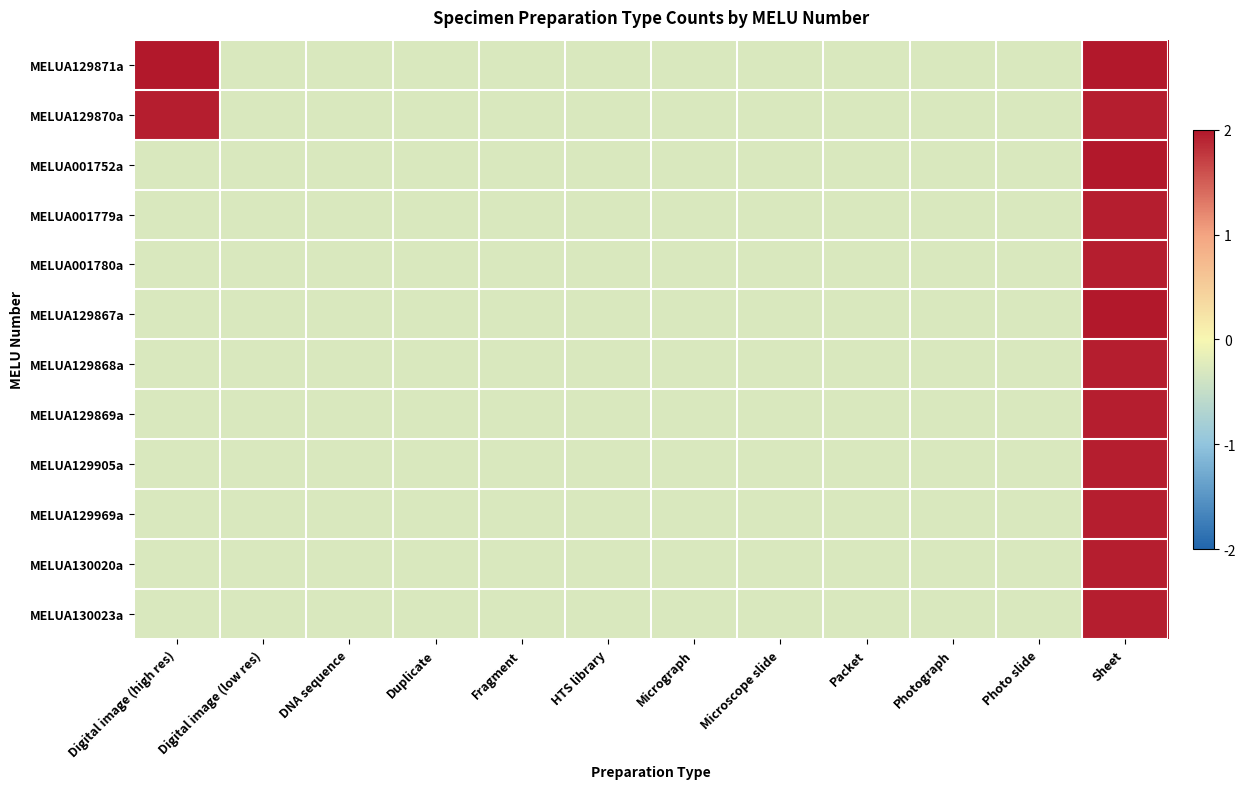

Reading left to right, transcribe all the data shown in this chart.

MELUA129871a: Digital image (high res)=4.2	Digital image (low res)=-0.3	DNA sequence=-0.3	Duplicate=-0.3	Fragment=-0.3	HTS library=-0.3	Micrograph=-0.3	Microscope slide=-0.3	Packet=-0.3	Photograph=-0.3	Photo slide=-0.3	Sheet=4.2
MELUA129870a: Digital image (high res)=2.0	Digital image (low res)=-0.3	DNA sequence=-0.3	Duplicate=-0.3	Fragment=-0.3	HTS library=-0.3	Micrograph=-0.3	Microscope slide=-0.3	Packet=-0.3	Photograph=-0.3	Photo slide=-0.3	Sheet=2.0
MELUA001752a: Digital image (high res)=-0.3	Digital image (low res)=-0.3	DNA sequence=-0.3	Duplicate=-0.3	Fragment=-0.3	HTS library=-0.3	Micrograph=-0.3	Microscope slide=-0.3	Packet=-0.3	Photograph=-0.3	Photo slide=-0.3	Sheet=4.2
MELUA001779a: Digital image (high res)=-0.3	Digital image (low res)=-0.3	DNA sequence=-0.3	Duplicate=-0.3	Fragment=-0.3	HTS library=-0.3	Micrograph=-0.3	Microscope slide=-0.3	Packet=-0.3	Photograph=-0.3	Photo slide=-0.3	Sheet=2.0
MELUA001780a: Digital image (high res)=-0.3	Digital image (low res)=-0.3	DNA sequence=-0.3	Duplicate=-0.3	Fragment=-0.3	HTS library=-0.3	Micrograph=-0.3	Microscope slide=-0.3	Packet=-0.3	Photograph=-0.3	Photo slide=-0.3	Sheet=2.0
MELUA129867a: Digital image (high res)=-0.3	Digital image (low res)=-0.3	DNA sequence=-0.3	Duplicate=-0.3	Fragment=-0.3	HTS library=-0.3	Micrograph=-0.3	Microscope slide=-0.3	Packet=-0.3	Photograph=-0.3	Photo slide=-0.3	Sheet=6.4
MELUA129868a: Digital image (high res)=-0.3	Digital image (low res)=-0.3	DNA sequence=-0.3	Duplicate=-0.3	Fragment=-0.3	HTS library=-0.3	Micrograph=-0.3	Microscope slide=-0.3	Packet=-0.3	Photograph=-0.3	Photo slide=-0.3	Sheet=2.0
MELUA129869a: Digital image (high res)=-0.3	Digital image (low res)=-0.3	DNA sequence=-0.3	Duplicate=-0.3	Fragment=-0.3	HTS library=-0.3	Micrograph=-0.3	Microscope slide=-0.3	Packet=-0.3	Photograph=-0.3	Photo slide=-0.3	Sheet=2.0
MELUA129905a: Digital image (high res)=-0.3	Digital image (low res)=-0.3	DNA sequence=-0.3	Duplicate=-0.3	Fragment=-0.3	HTS library=-0.3	Micrograph=-0.3	Microscope slide=-0.3	Packet=-0.3	Photograph=-0.3	Photo slide=-0.3	Sheet=2.0
MELUA129969a: Digital image (high res)=-0.3	Digital image (low res)=-0.3	DNA sequence=-0.3	Duplicate=-0.3	Fragment=-0.3	HTS library=-0.3	Micrograph=-0.3	Microscope slide=-0.3	Packet=-0.3	Photograph=-0.3	Photo slide=-0.3	Sheet=2.0
MELUA130020a: Digital image (high res)=-0.3	Digital image (low res)=-0.3	DNA sequence=-0.3	Duplicate=-0.3	Fragment=-0.3	HTS library=-0.3	Micrograph=-0.3	Microscope slide=-0.3	Packet=-0.3	Photograph=-0.3	Photo slide=-0.3	Sheet=2.0
MELUA130023a: Digital image (high res)=-0.3	Digital image (low res)=-0.3	DNA sequence=-0.3	Duplicate=-0.3	Fragment=-0.3	HTS library=-0.3	Micrograph=-0.3	Microscope slide=-0.3	Packet=-0.3	Photograph=-0.3	Photo slide=-0.3	Sheet=2.0